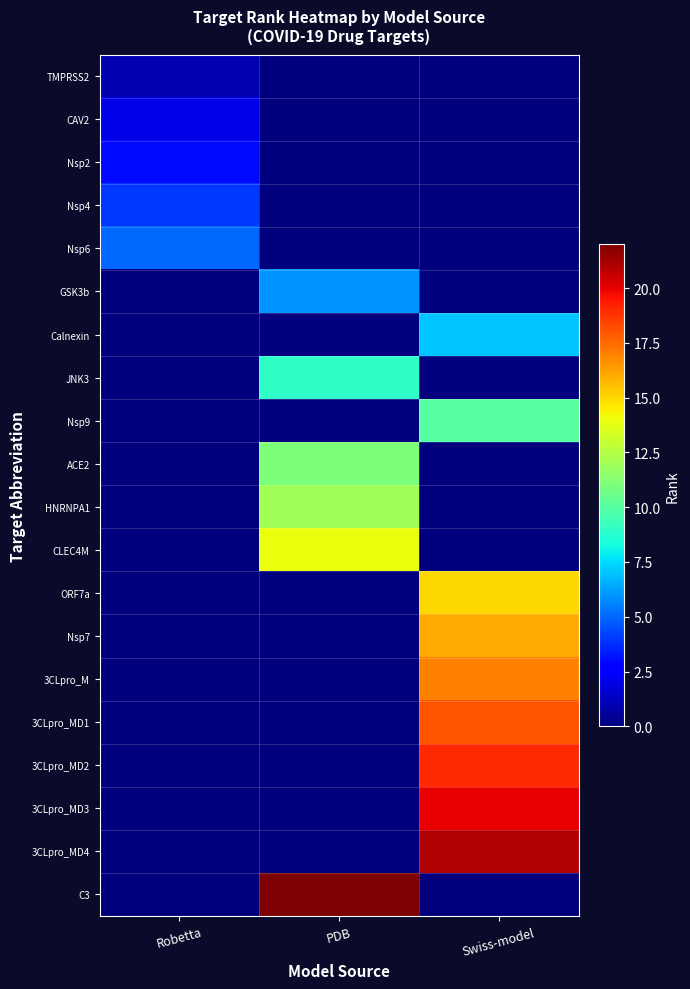

At Swiss-model, list the series in order from smallest to largest.

TMPRSS2, CAV2, Nsp2, Nsp4, Nsp6, GSK3b, JNK3, ACE2, HNRNPA1, CLEC4M, C3, Calnexin, Nsp9, ORF7a, Nsp7, 3CLpro_M, 3CLpro_MD1, 3CLpro_MD2, 3CLpro_MD3, 3CLpro_MD4